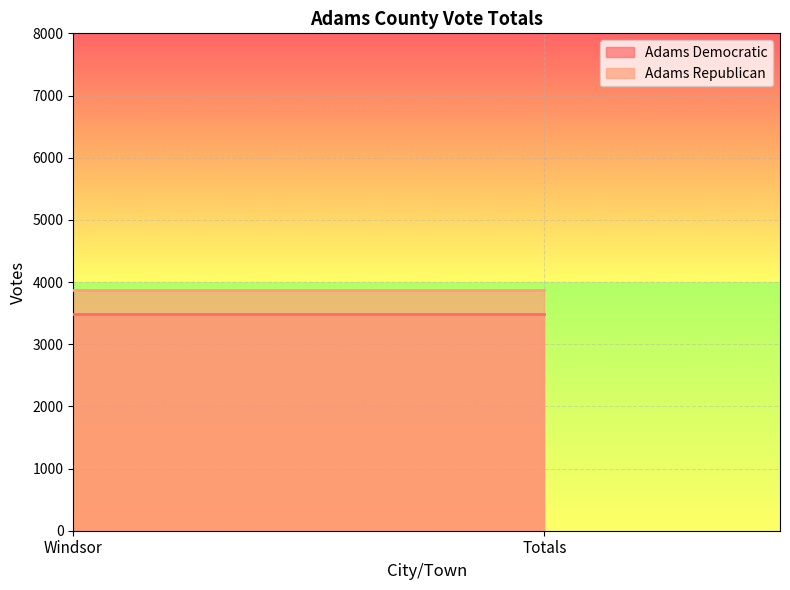

Rank the series by their average value, from lowest to highest.

Adams Democratic, Adams Republican